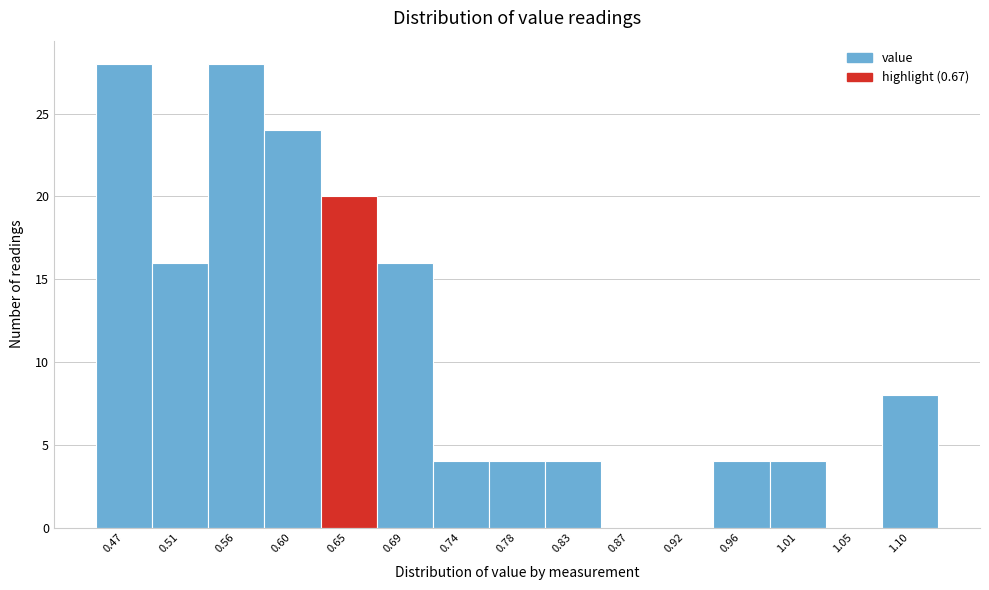

Reading right to left, transcribe all the data shown in this chart.

1.10=8	1.05=0	1.01=4	0.96=4	0.92=0	0.87=0	0.83=4	0.78=4	0.74=4	0.69=16	0.65=20	0.60=24	0.56=28	0.51=16	0.47=28